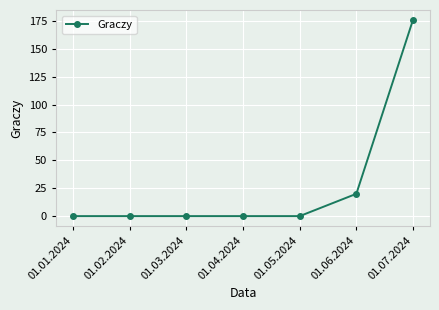

How many series are shown in this chart?

1